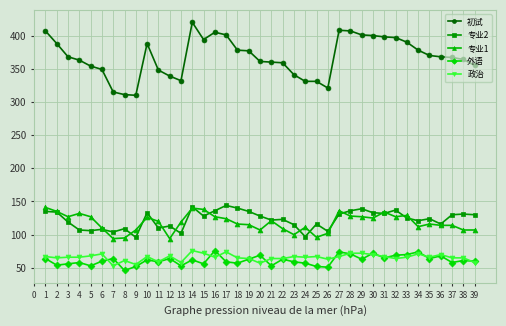

What is the average value of the 专业1 series?

118